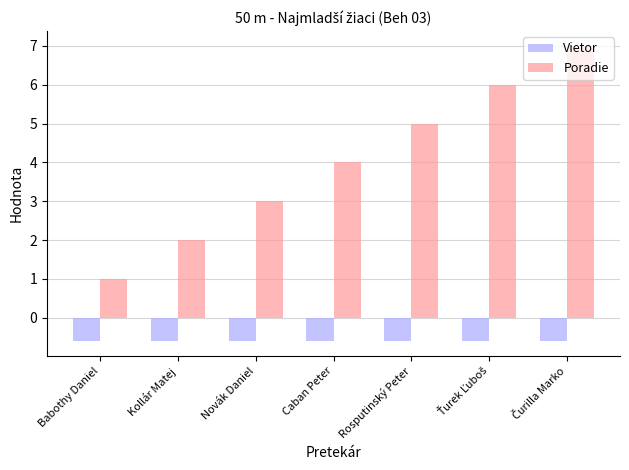

Is it true that Vietor equals -0.6 at Caban Peter?

True